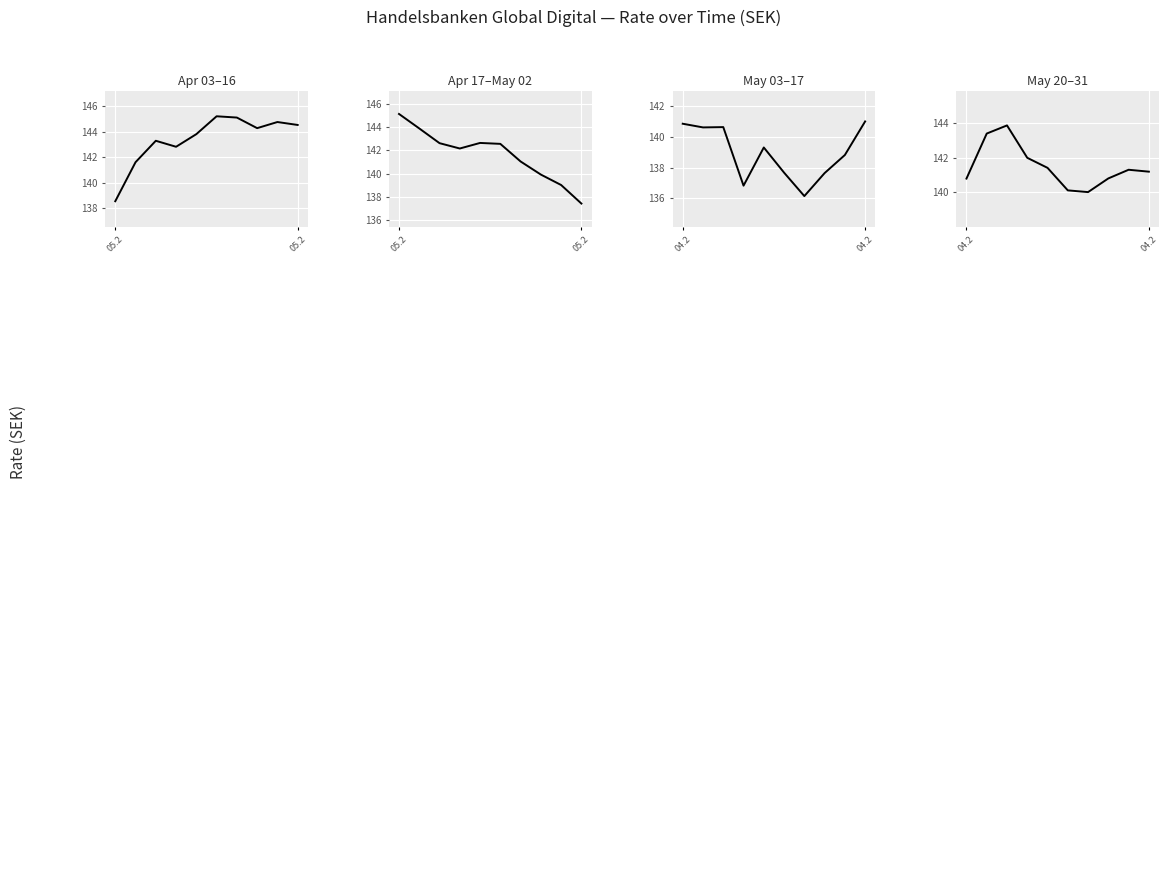

True or false: there are more than 0 points higher than both neighbors.

True